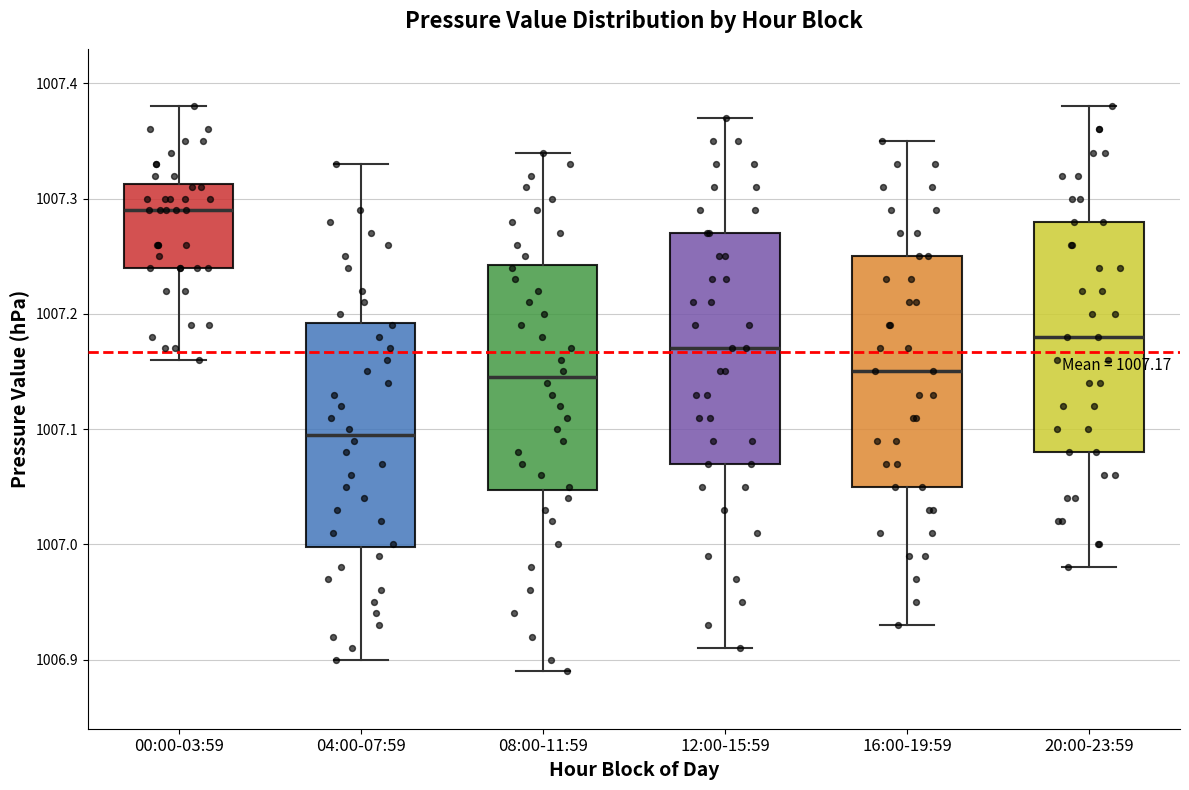

Which box's median line is the highest?

00:00-03:59